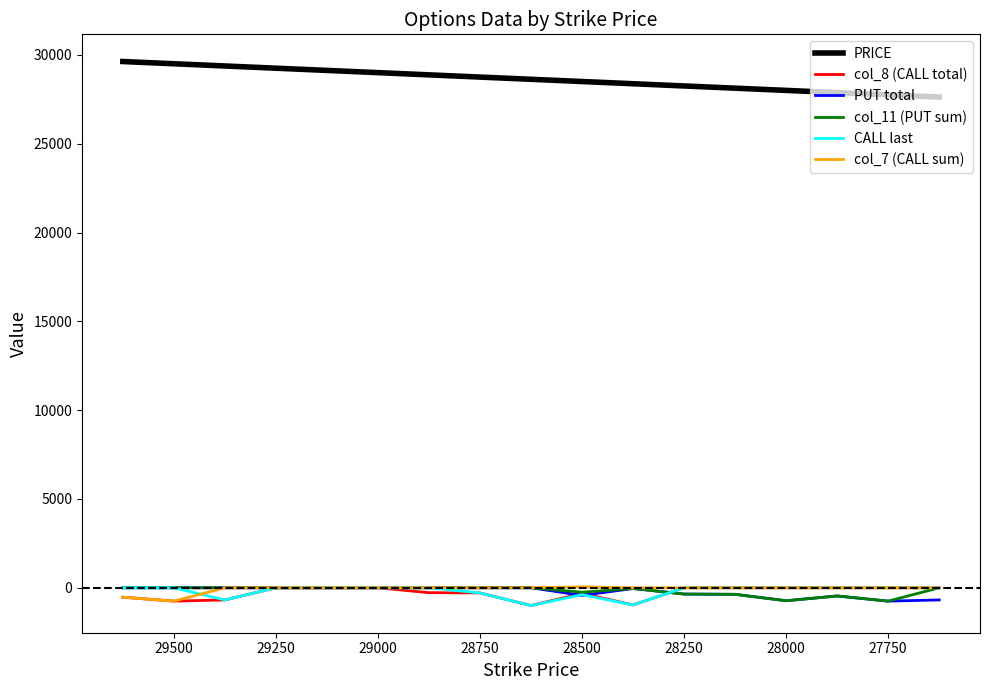

Which series ends up on top after the final intersection of col_11 (PUT sum) and col_8 (CALL total)?

col_8 (CALL total)